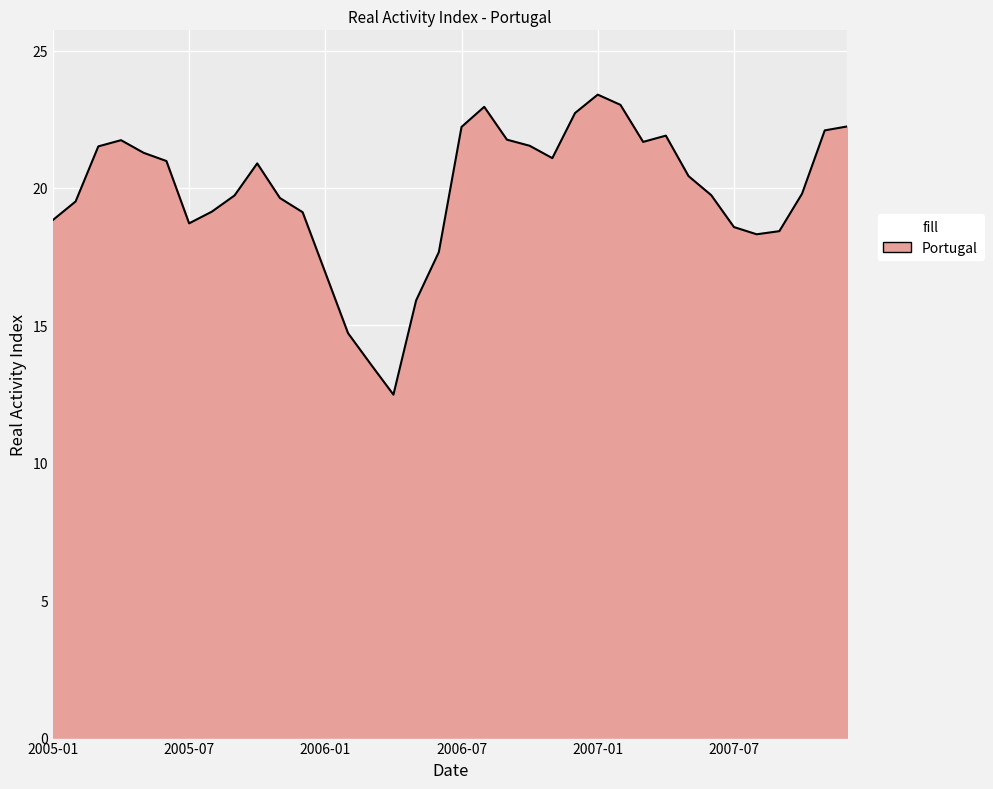

What is the difference between the maximum and minimum values?

10.9